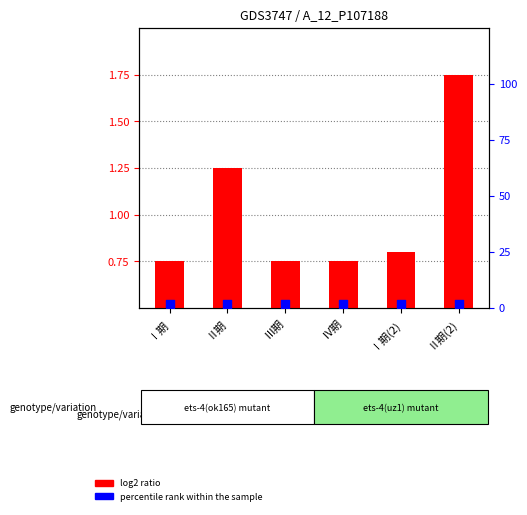

Is the value of log2 ratio at Ⅱ期(2) greater than the value of percentile rank within the sample at Ⅳ期?

Yes